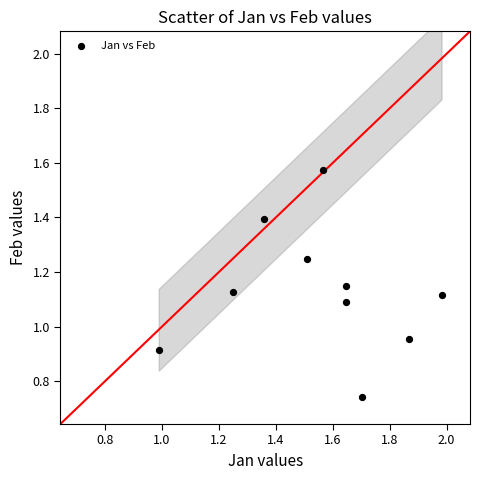

What is the range of Y values (max minus min)?

0.8